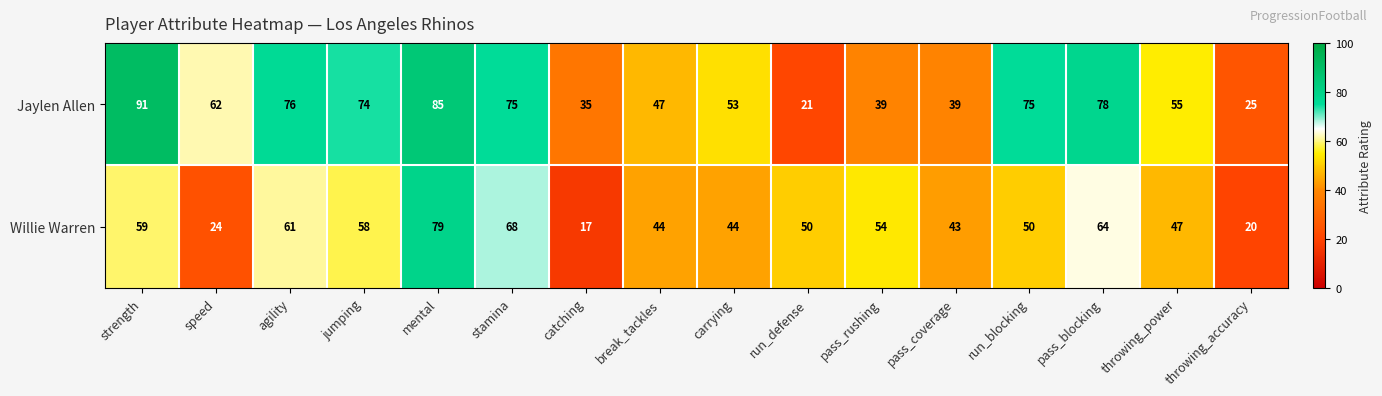

What is the average value of the Willie Warren series?

49